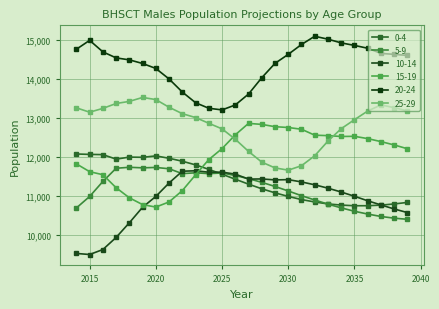

What is the minimum value for 15-19?

10707